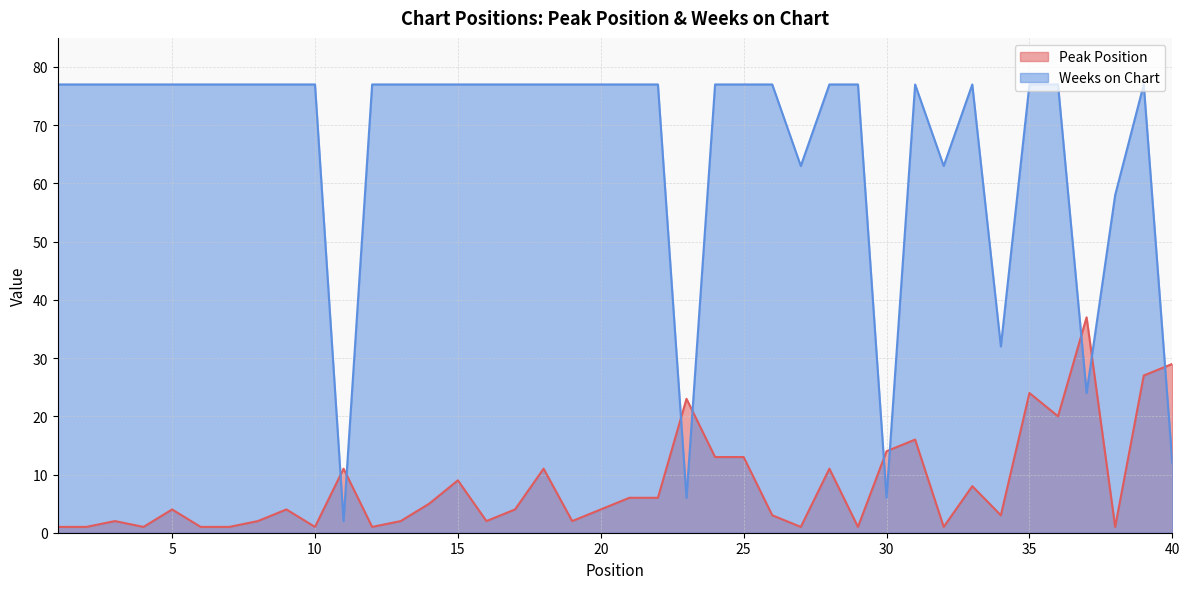

At which label does Peak Position reach its minimum?

1